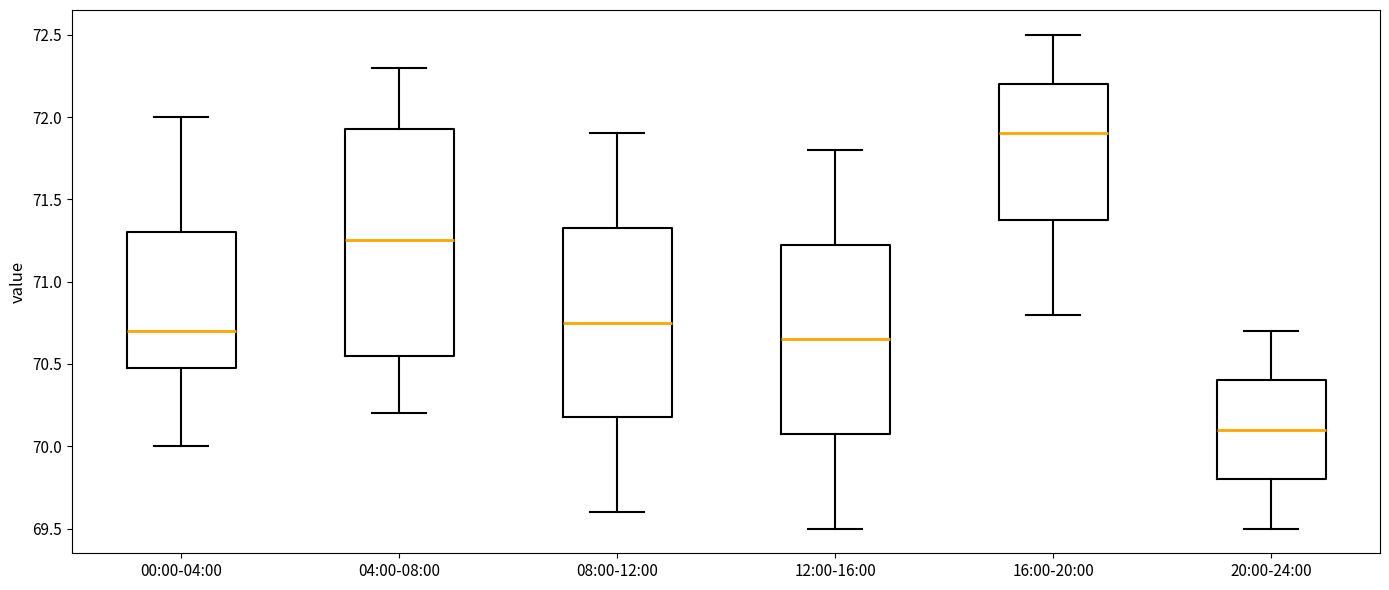

Reading left to right, transcribe this box plot: for each box, give where its median line is, the range the box spans, and where its two whiskers end, as read against the y-axis. The values are not printed on the chart, so give them approximately, as read against the axis.

00:00-04:00: median 70.70, box 70.50 to 71.30, whiskers 70.00 to 72.00
04:00-08:00: median 71.25, box 70.55 to 71.95, whiskers 70.20 to 72.30
08:00-12:00: median 70.75, box 70.20 to 71.35, whiskers 69.60 to 71.90
12:00-16:00: median 70.65, box 70.10 to 71.25, whiskers 69.50 to 71.80
16:00-20:00: median 71.90, box 71.40 to 72.20, whiskers 70.80 to 72.50
20:00-24:00: median 70.10, box 69.80 to 70.40, whiskers 69.50 to 70.70